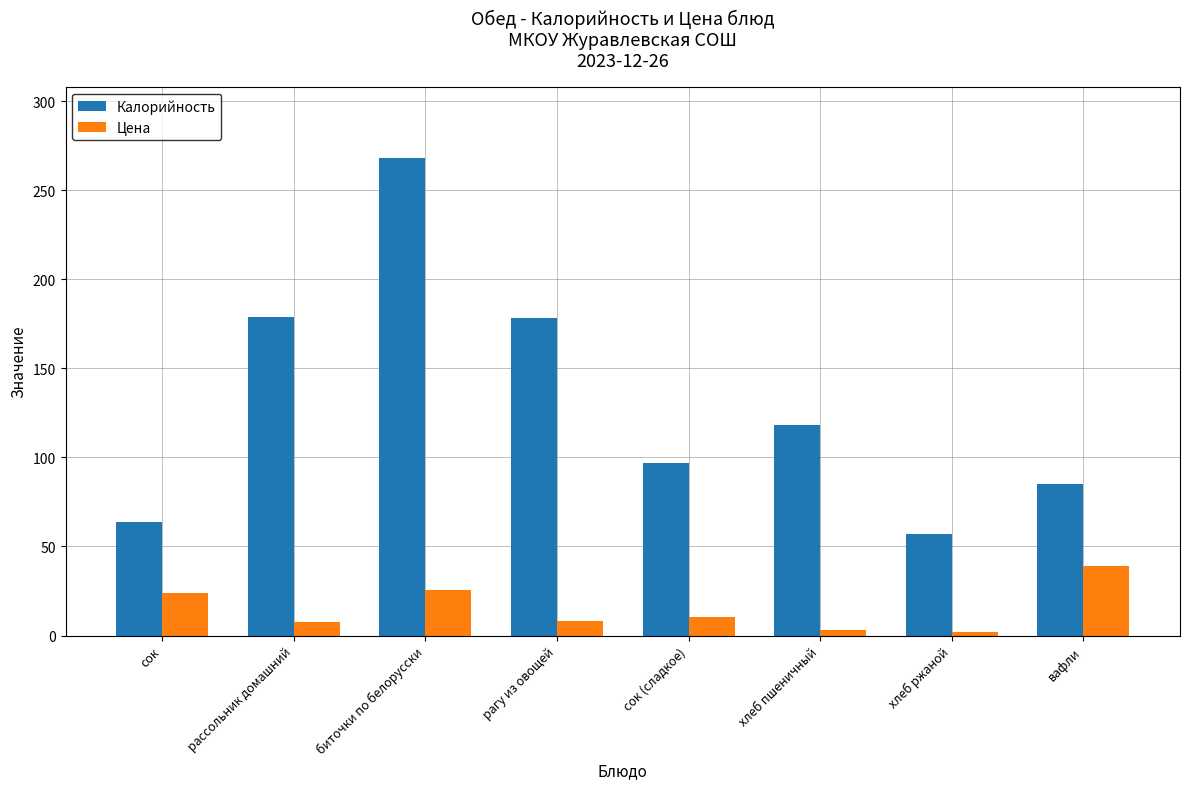

What is the value of the Цена bar at the 8th from the left?

39.0